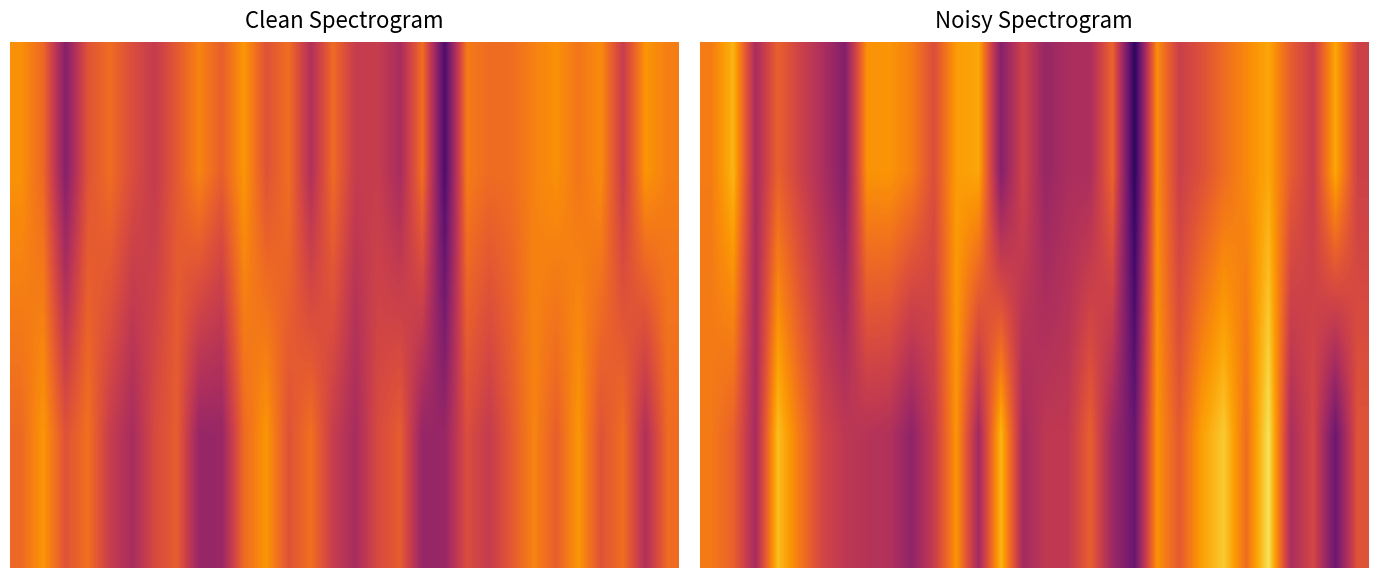

What is the greatest value displayed?

-108.0